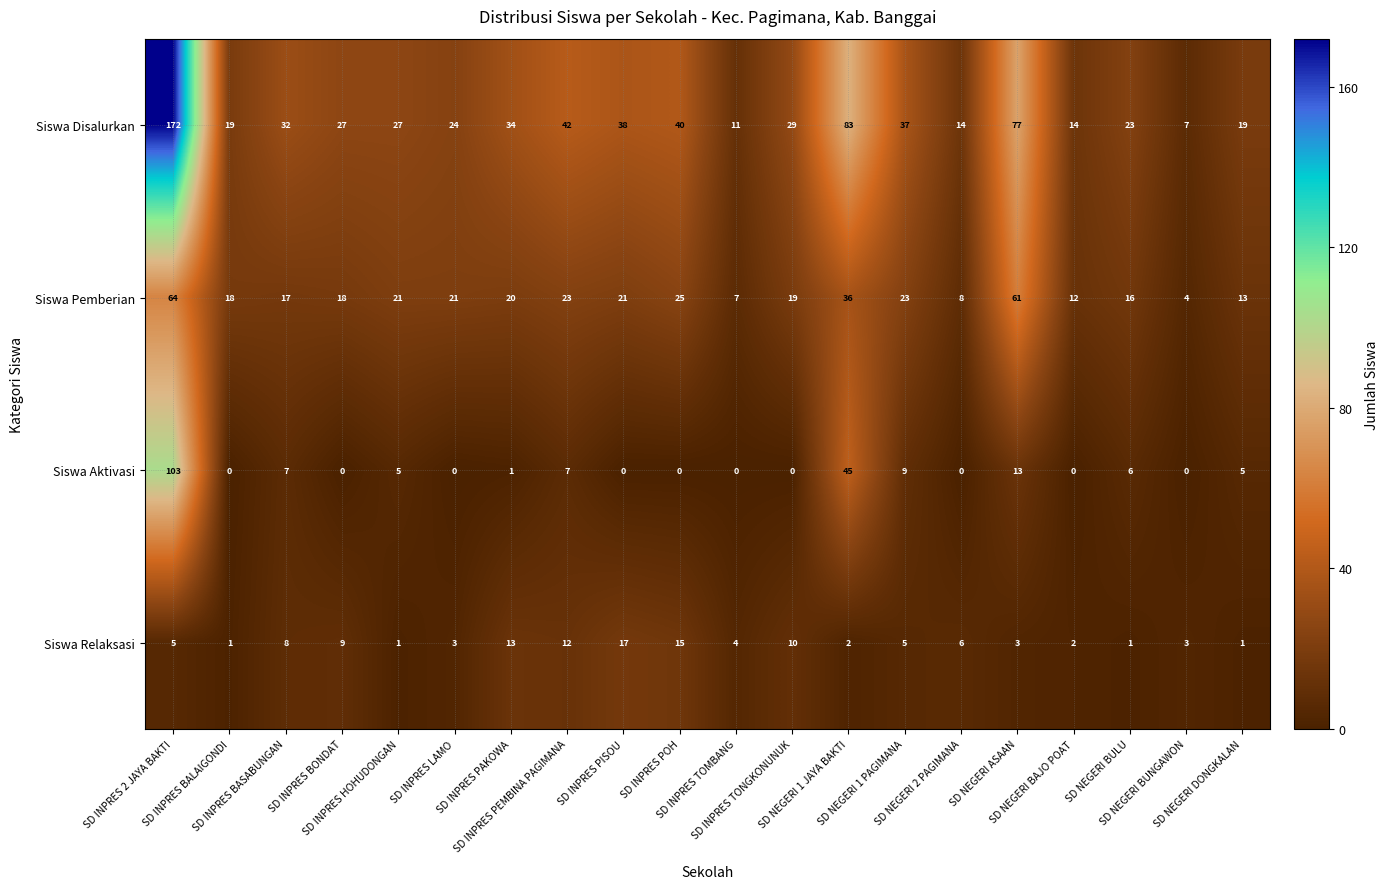

What is the difference between the maximum and minimum values in the Siswa Disalurkan series?

165